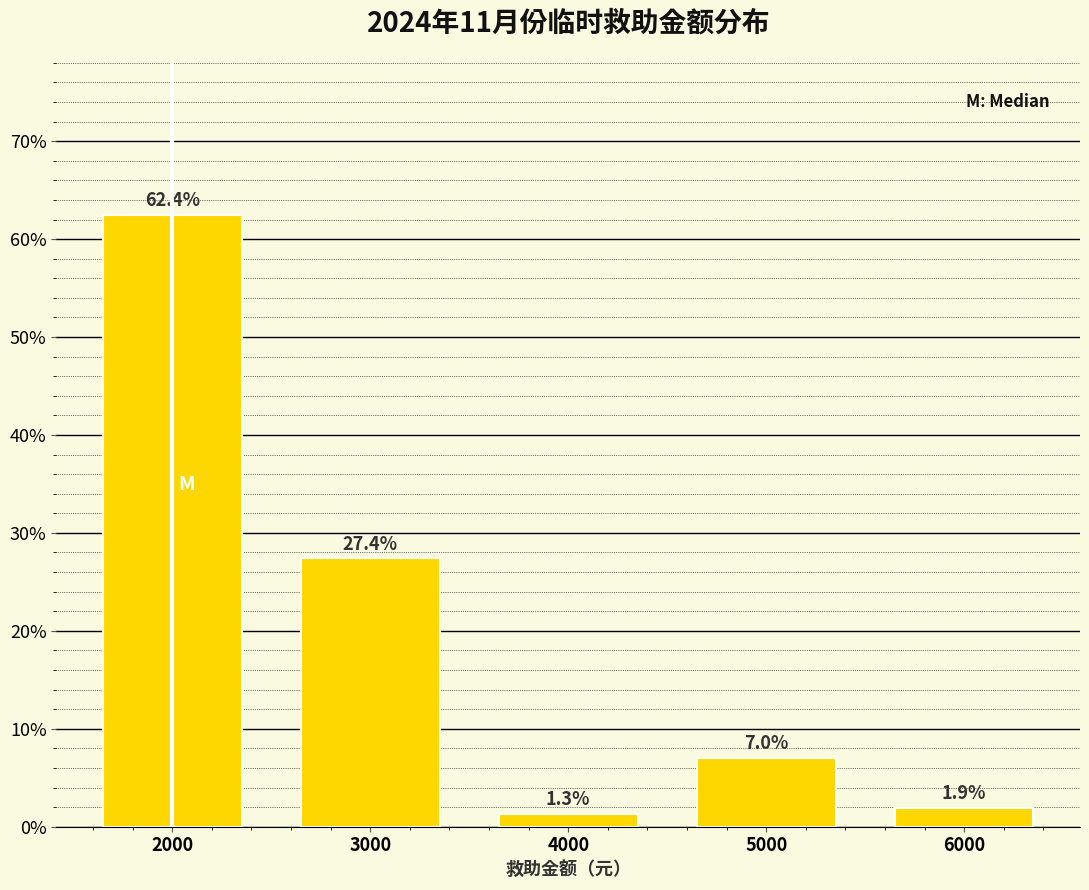

Reading left to right, what are all the values shown in this chart?

2000=62.4	3000=27.4	4000=1.3	5000=7.0	6000=1.9